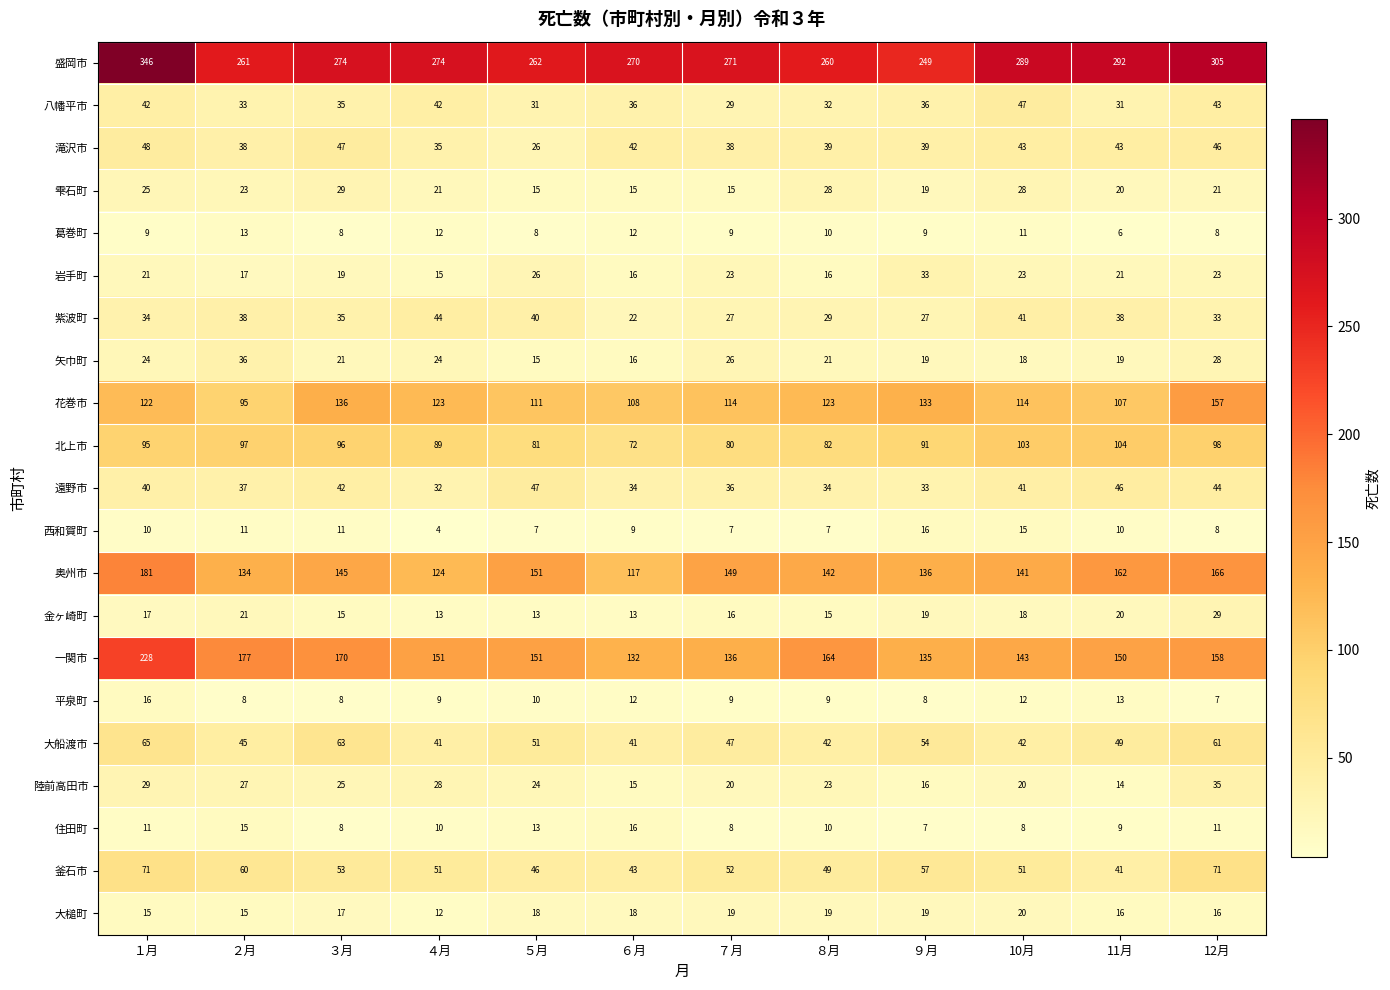

At which category is the sum across all series the highest?

１月